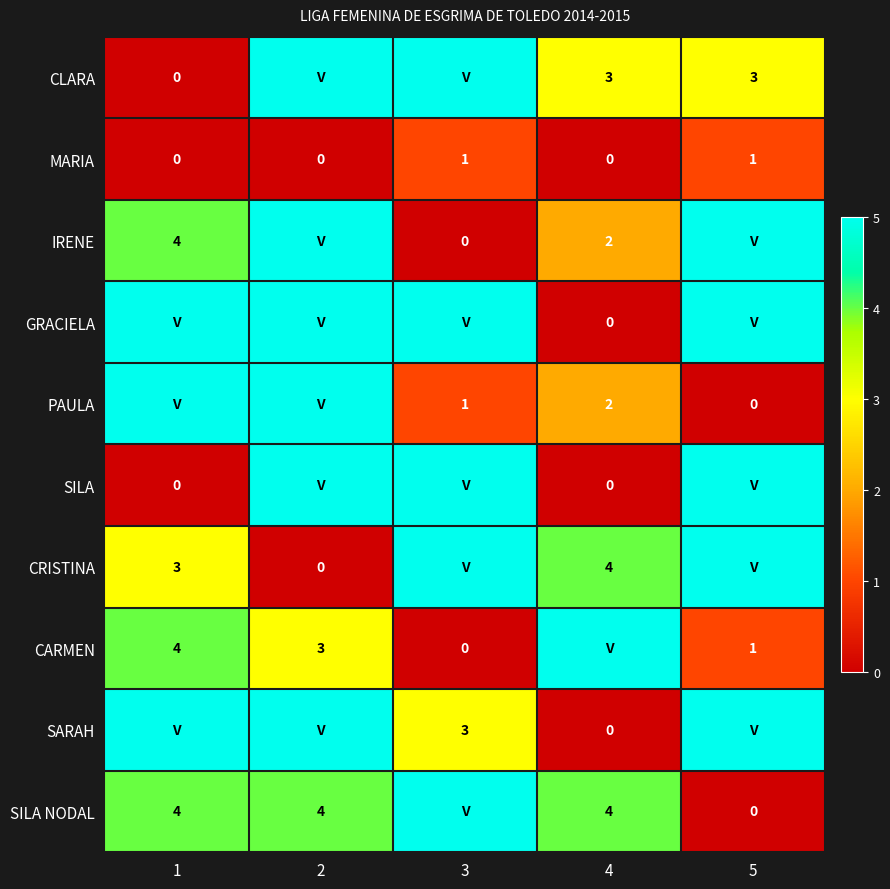

The value of IRENE at 4 is 3. True or false?

False